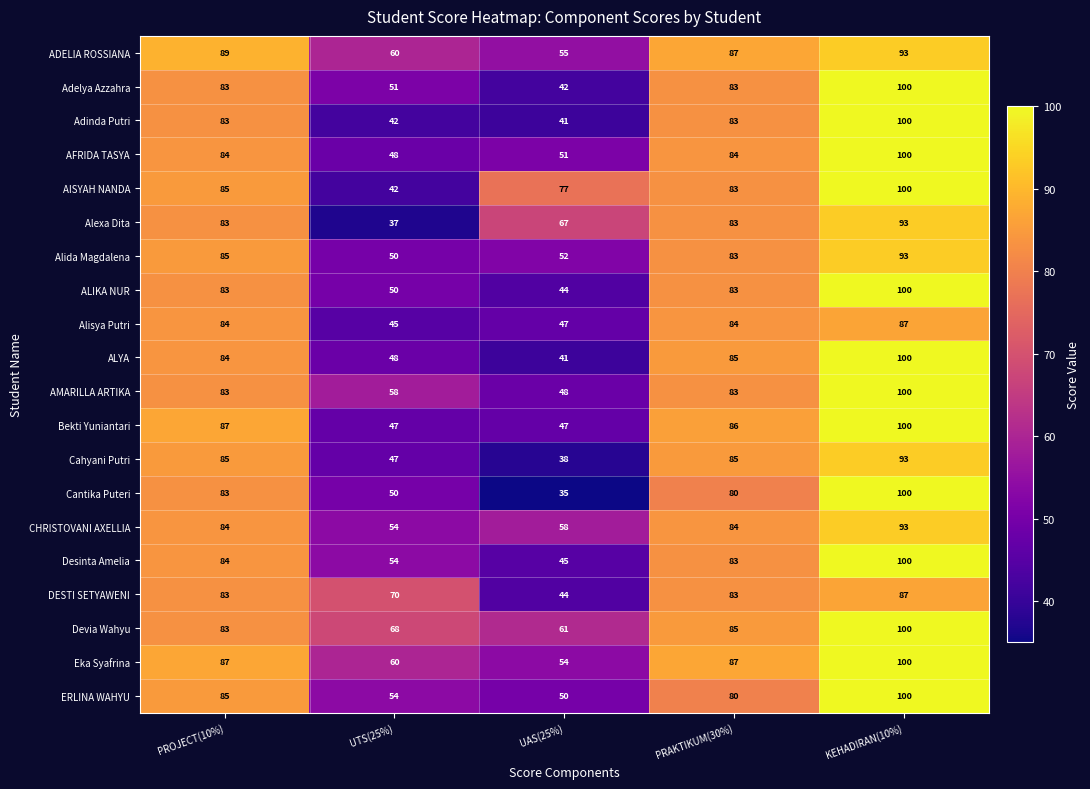

What is the average value of the Alexa Dita series?

73